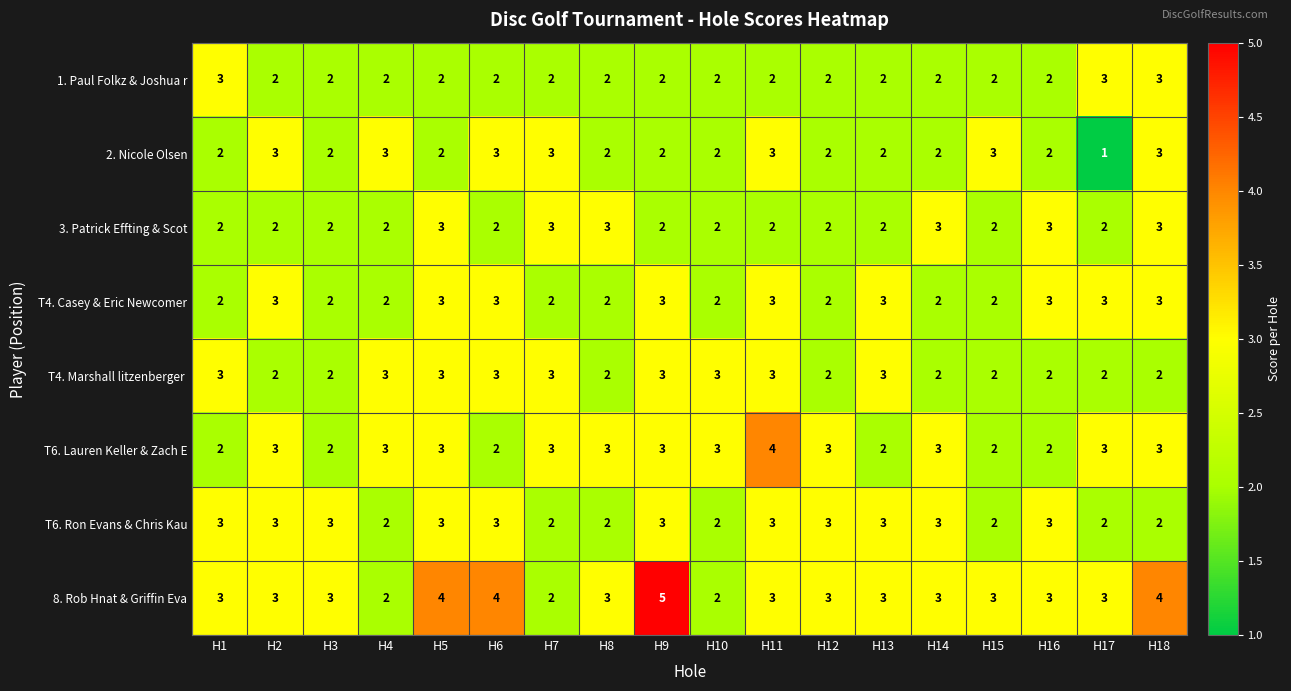

Which category has the highest value across all series?

H9